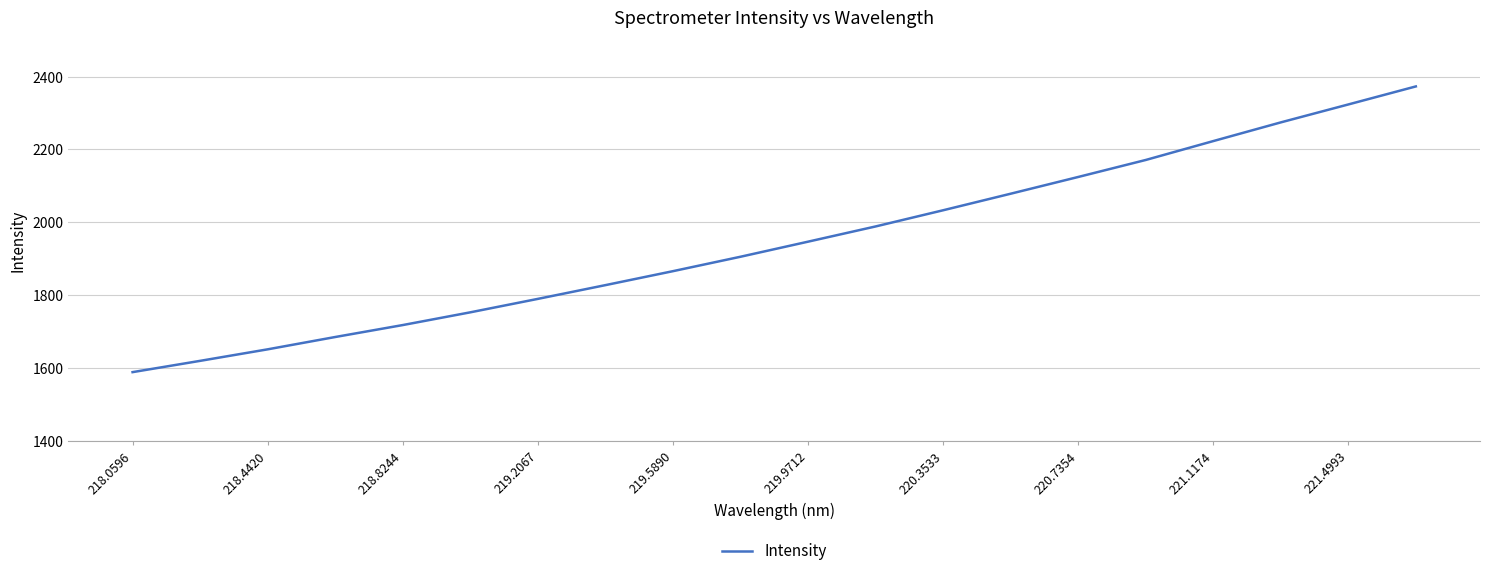

What is the minimum value shown in the chart?

1588.9